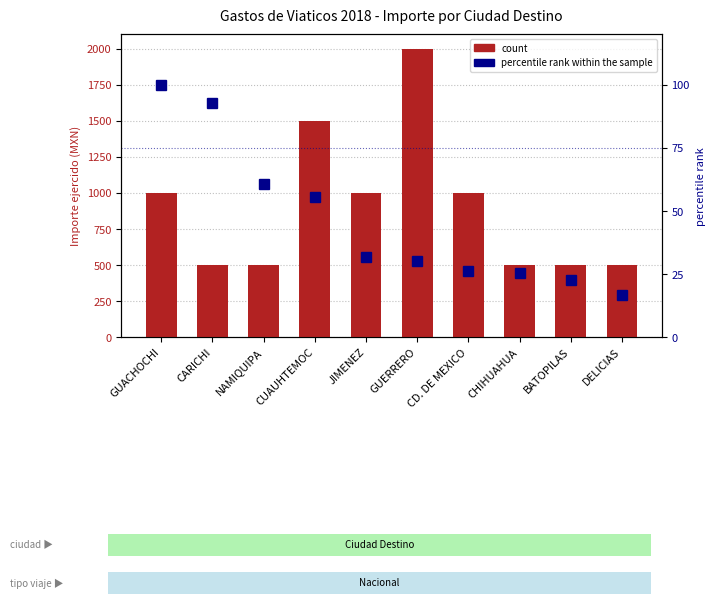

What is the highest value of the percentile rank within the sample series?

100.0